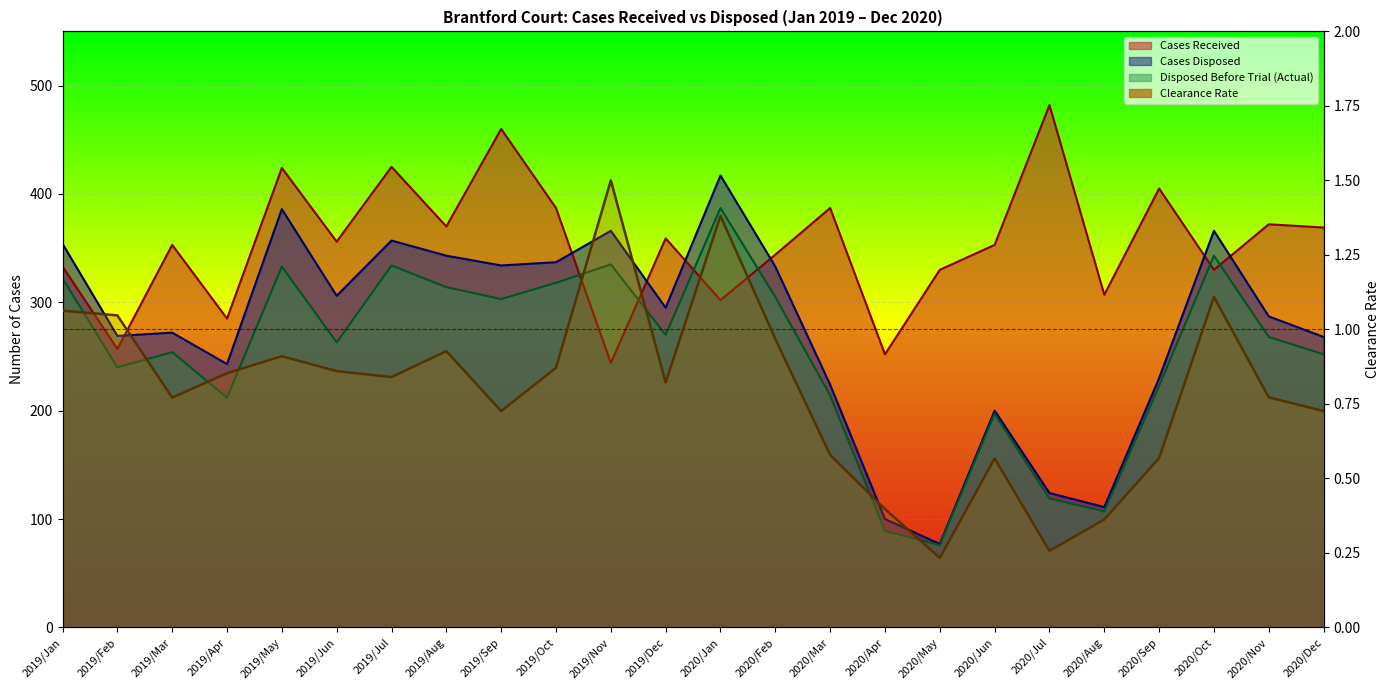

What are all the series names shown in the legend?

Cases Received, Cases Disposed, Disposed Before Trial (Actual), Clearance Rate